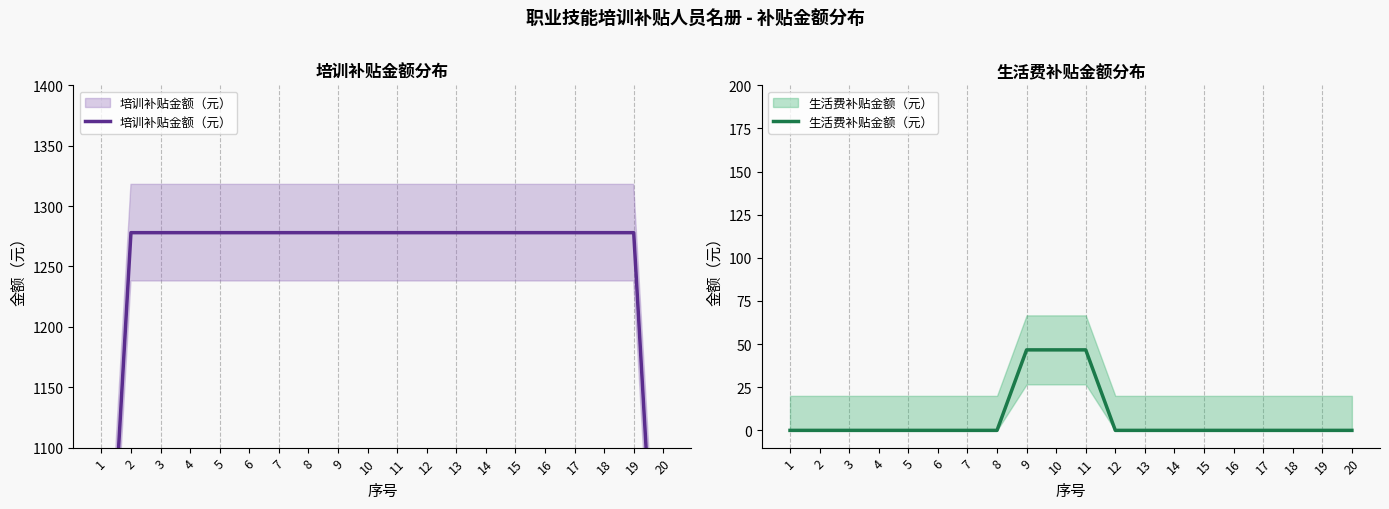

What are all the series names shown in the legend?

培训补贴金额（元）, 生活费补贴金额（元）